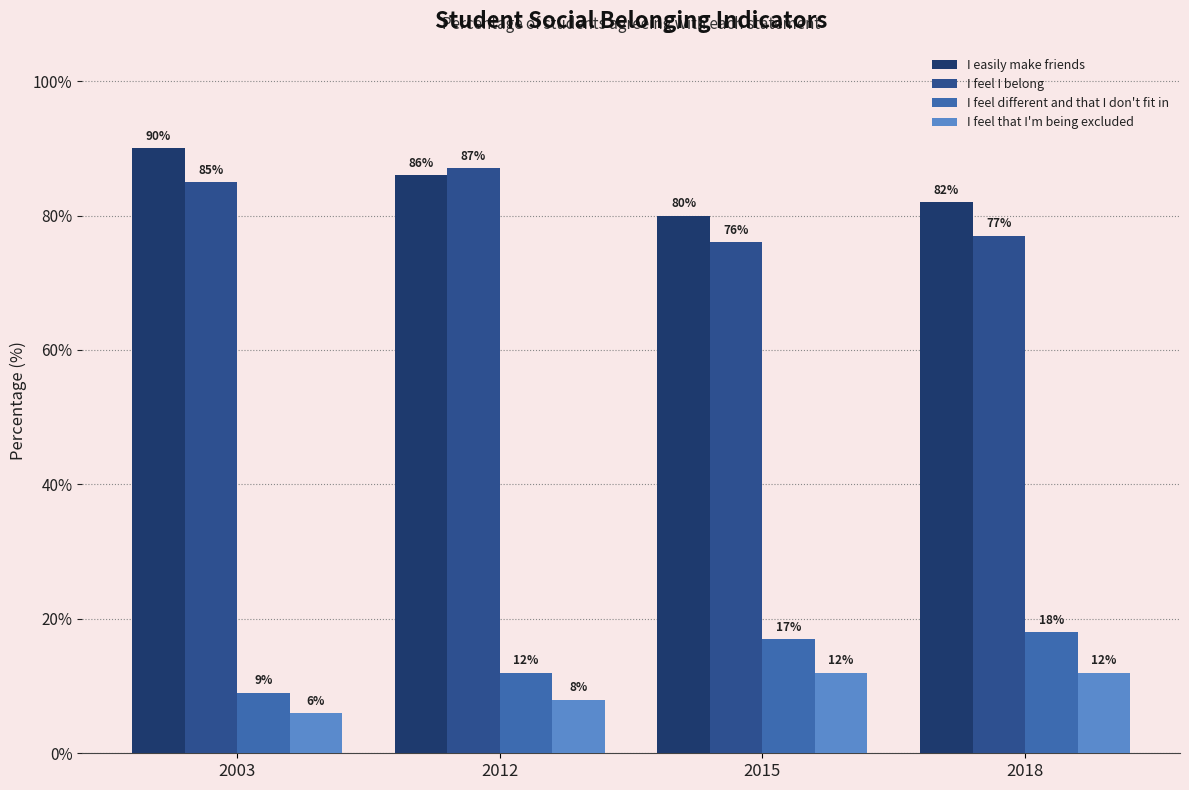

What is the difference between the maximum and minimum values in the I feel different and that I don't fit in series?

9